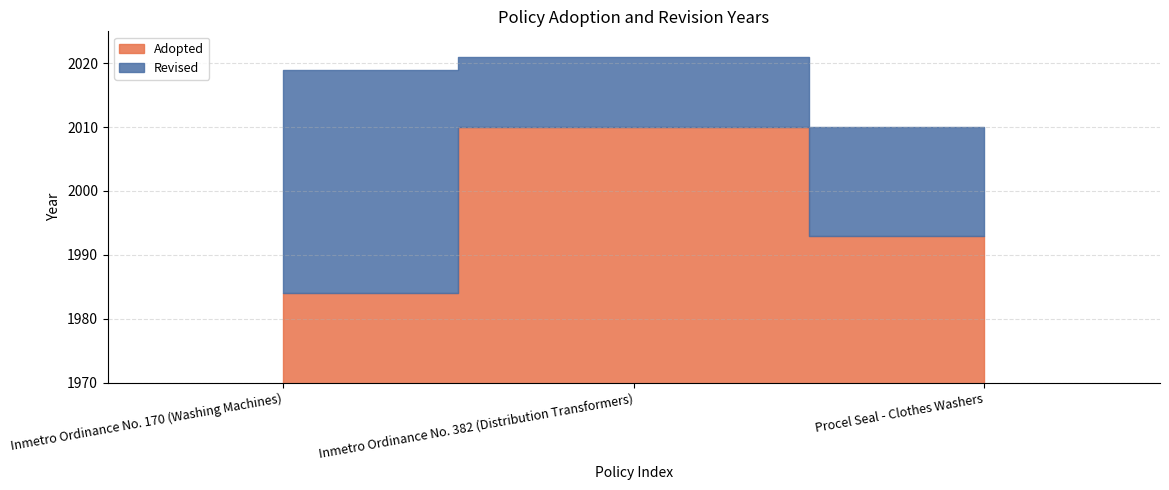

Is it true that Revised equals 2019 at Inmetro Ordinance No. 170 (Washing Machines)?

True